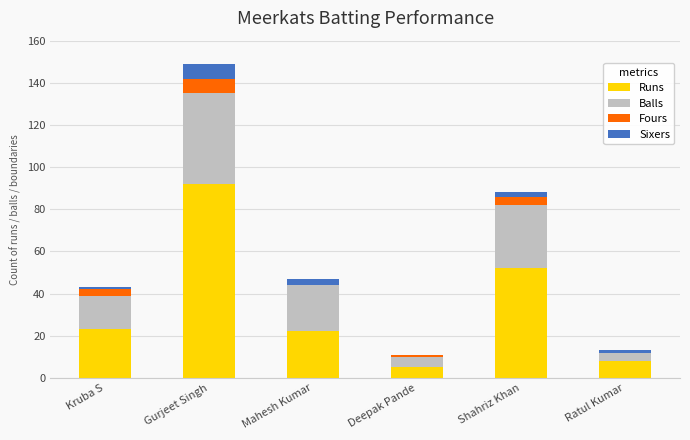

Read the Runs value at Gurjeet Singh, to the nearest 5.

90